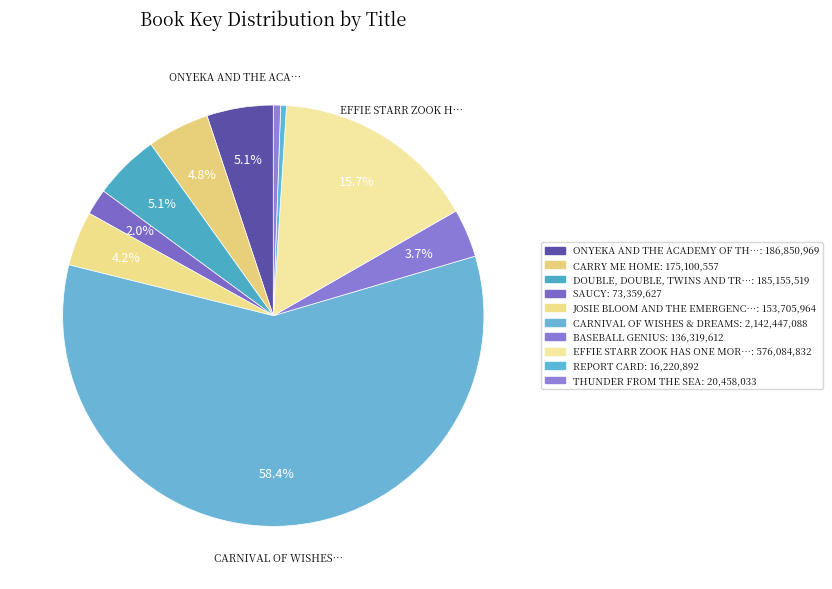

Count the number of slices in the pie.

10